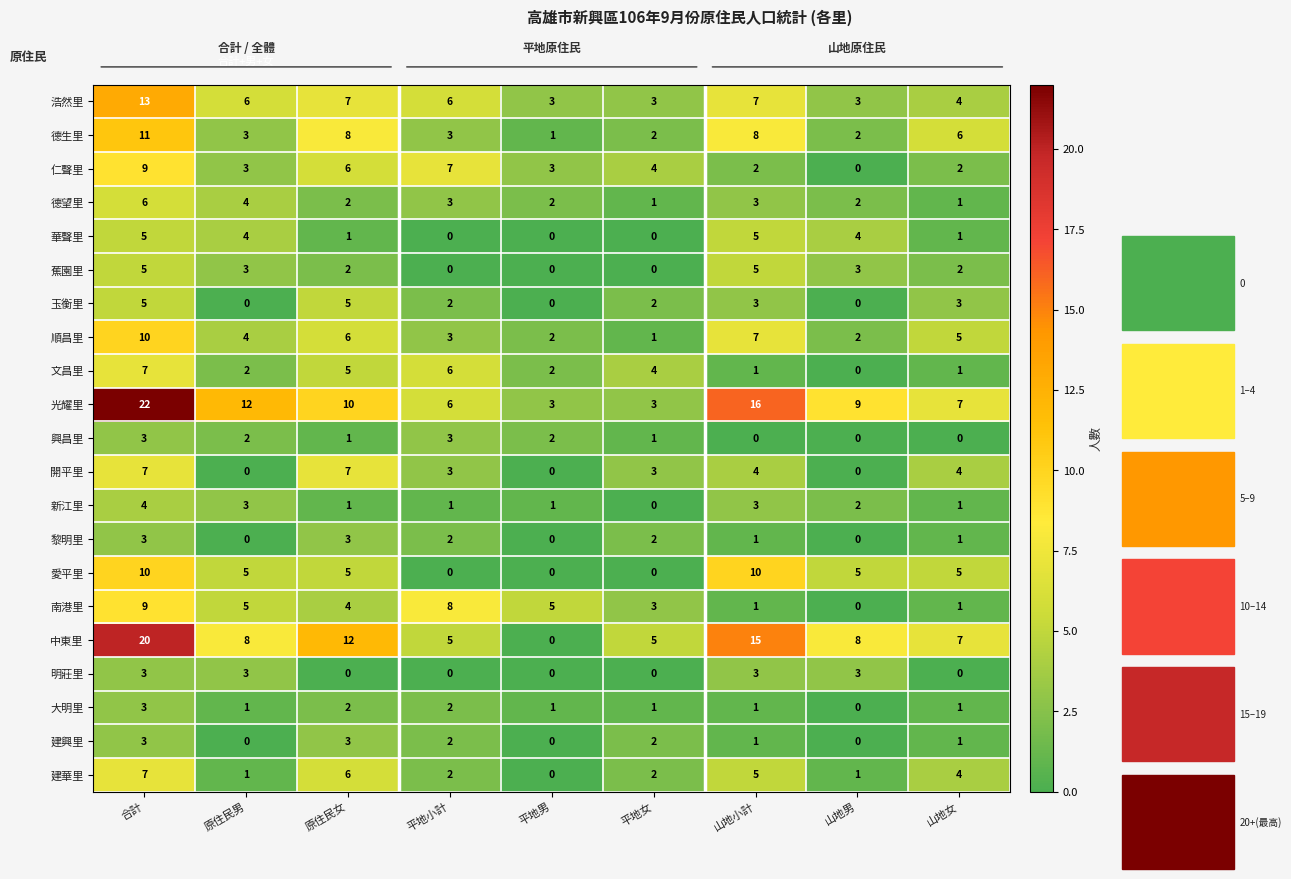

What is the difference between the second highest and minimum values in the 玉衡里 series?

5